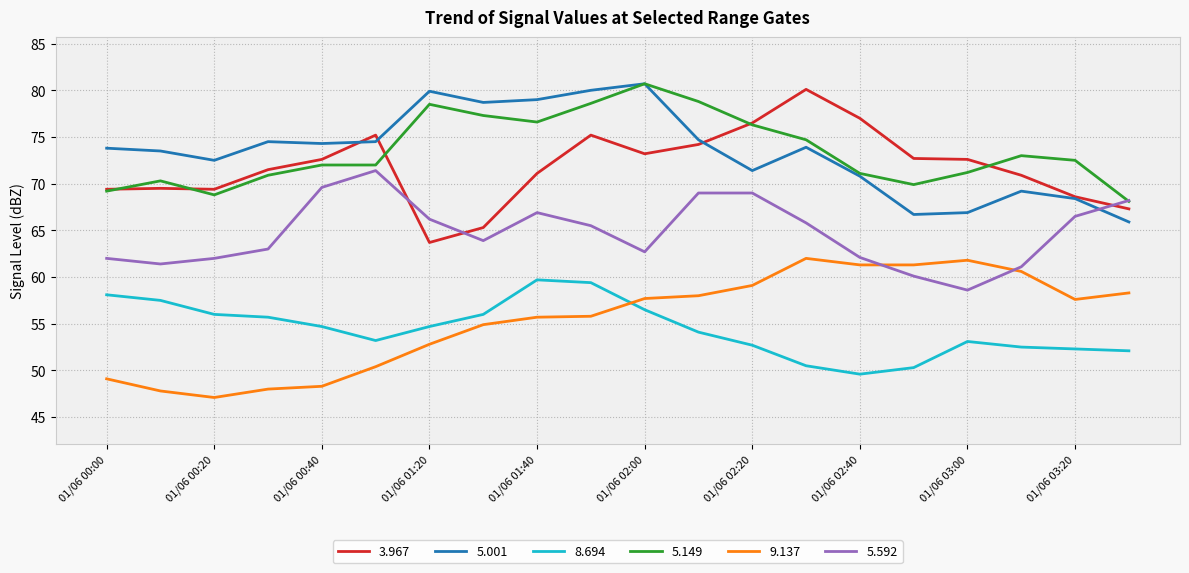

What is the minimum value for 5.592?

58.6